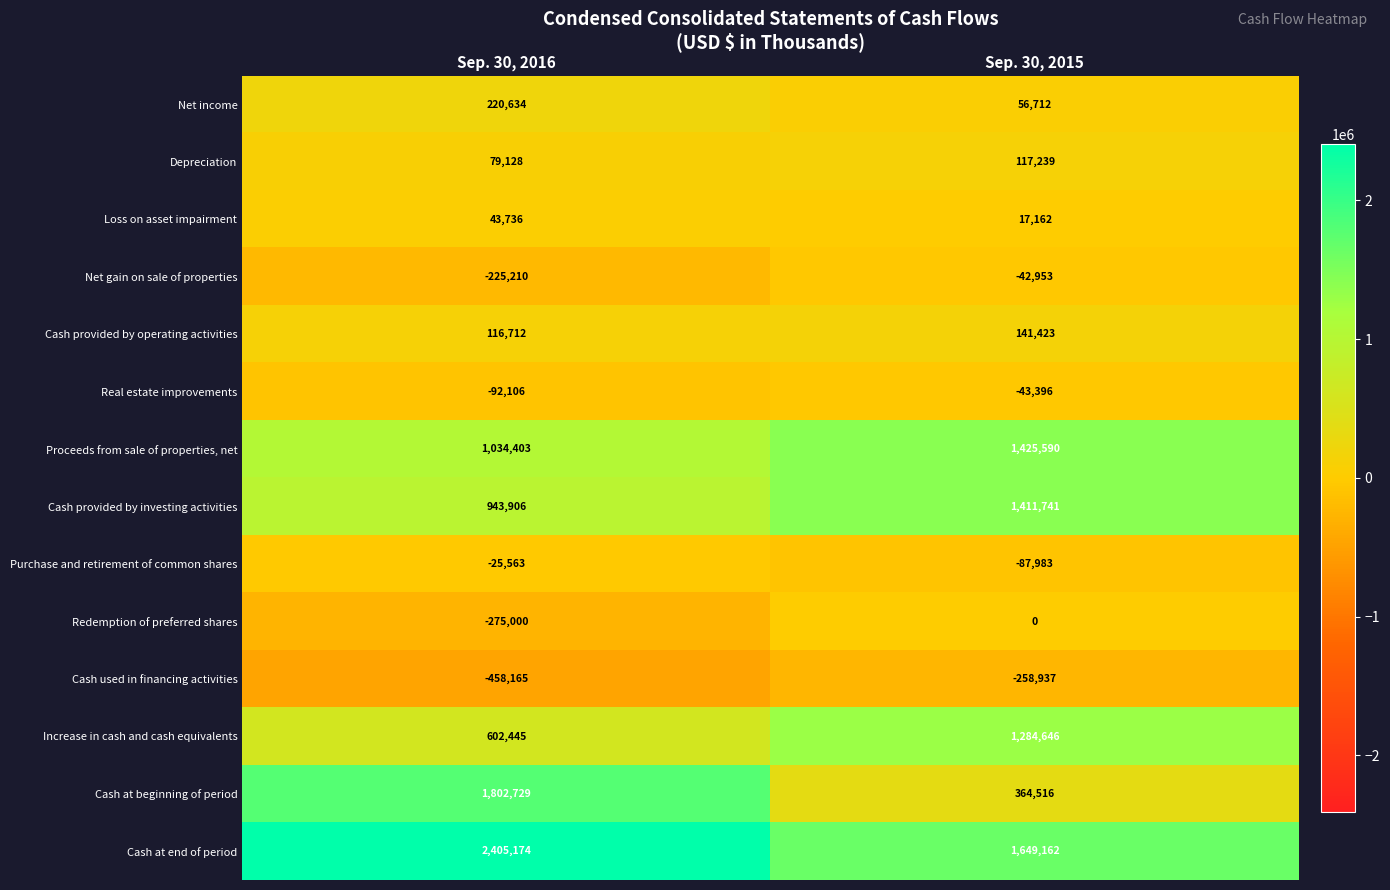

Which series has the largest range (max minus min)?

Cash at beginning of period